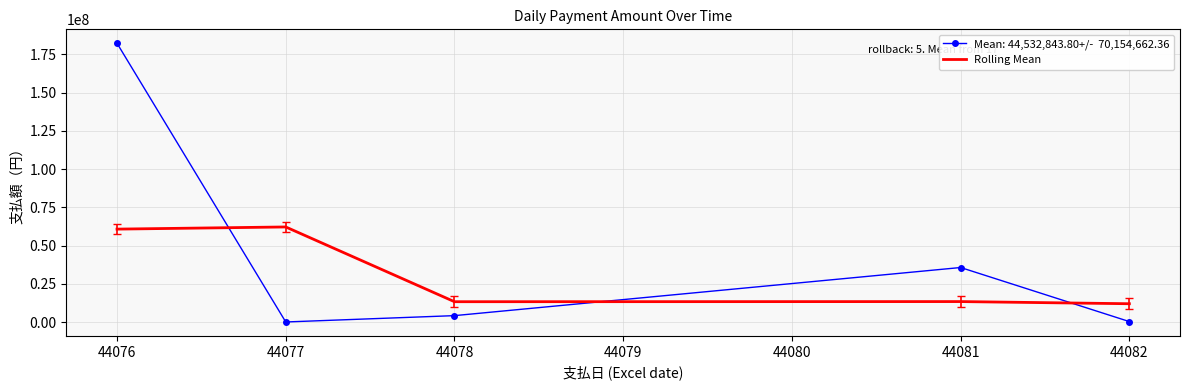

What is the difference between the highest and lowest values at 44081?

22268652.0